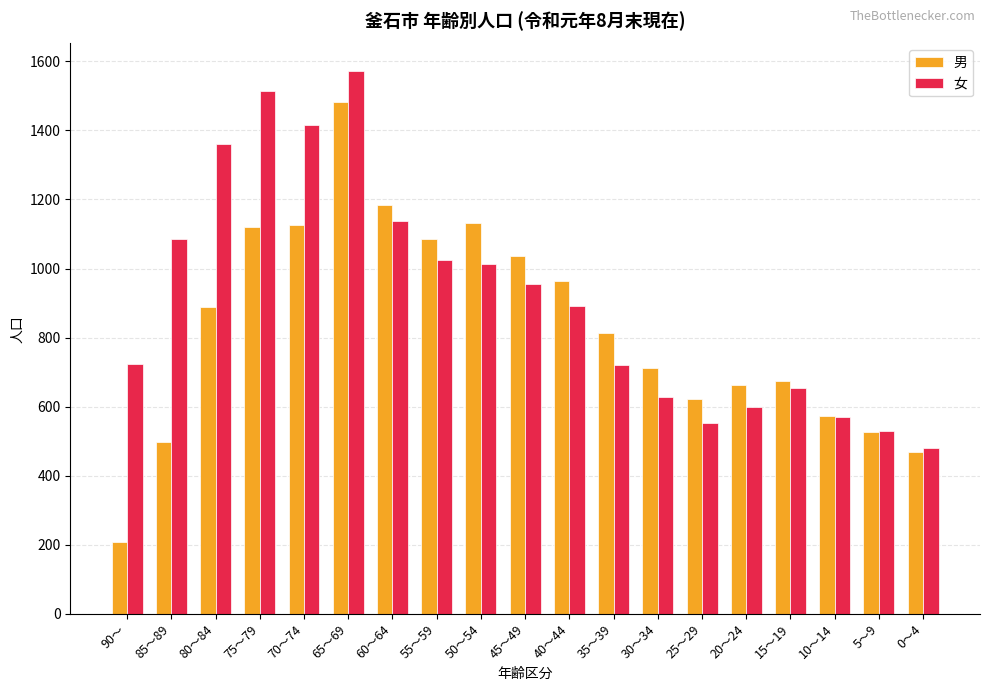

At which category does the chart reach its minimum across all series?

90～